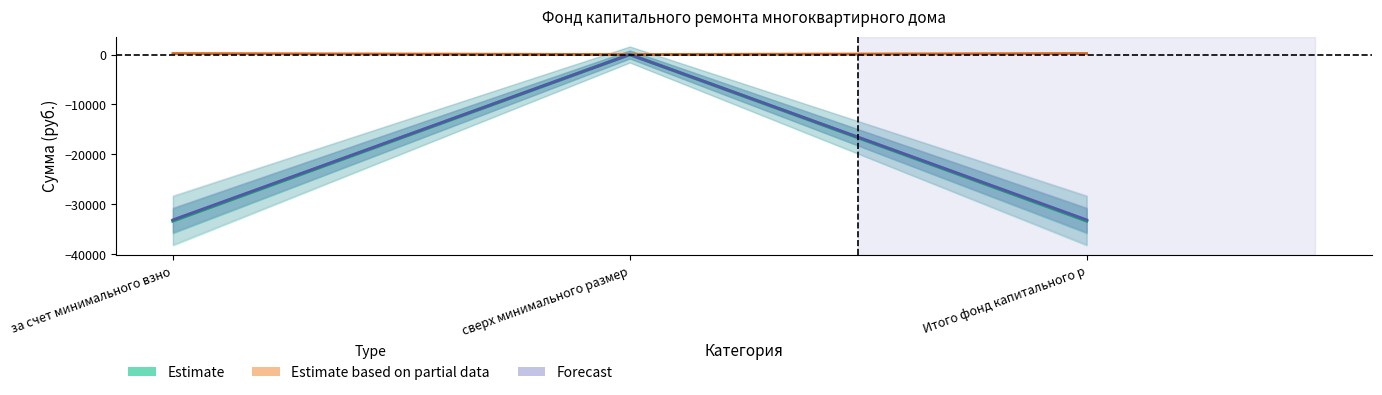

What is the label of the 1st point from the right?

Итого фонд капитального р